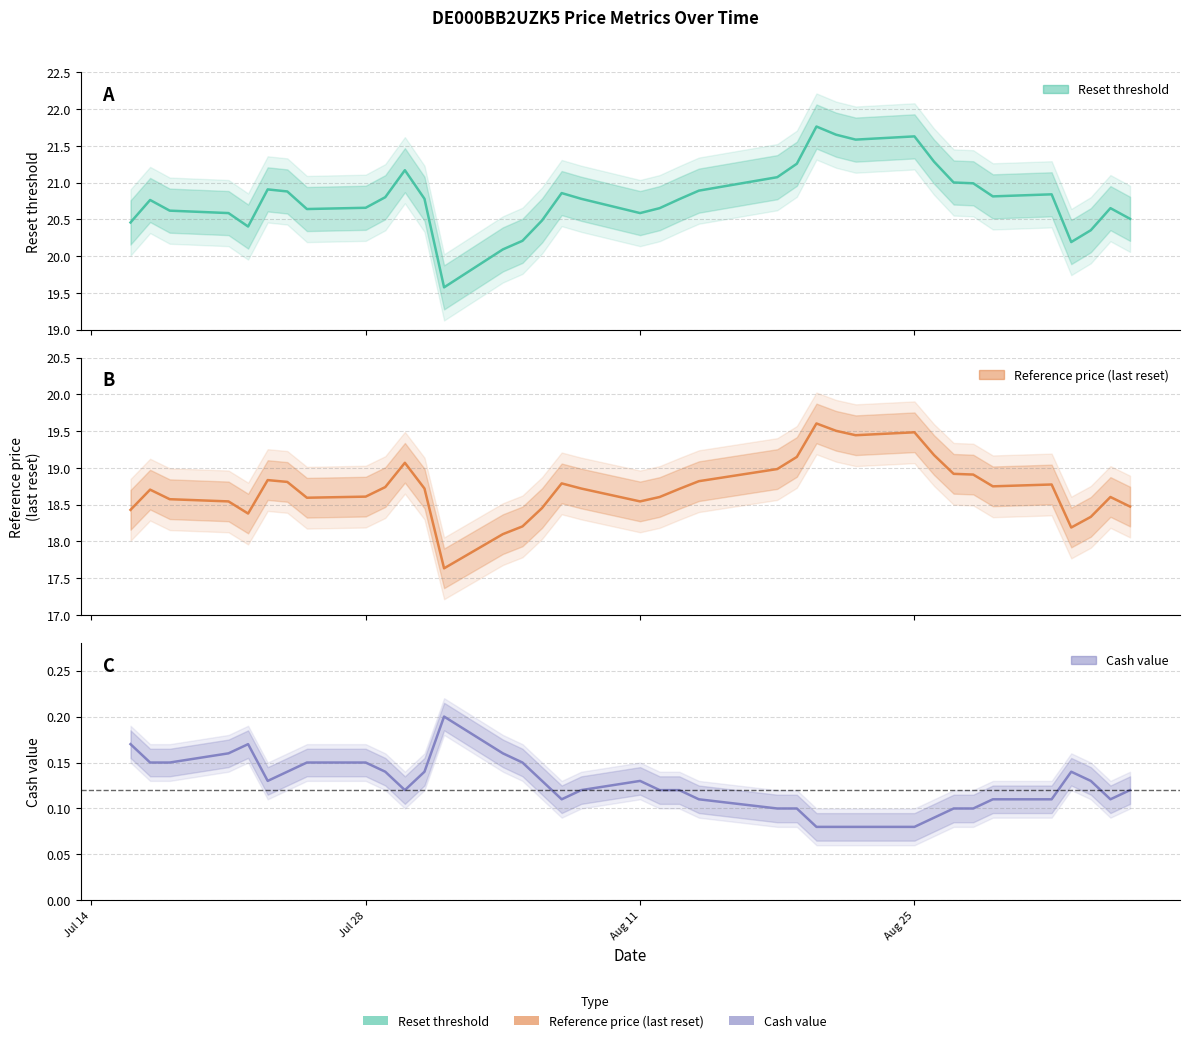

True or false: Reset threshold line has a value of 11.0 at 7.

False